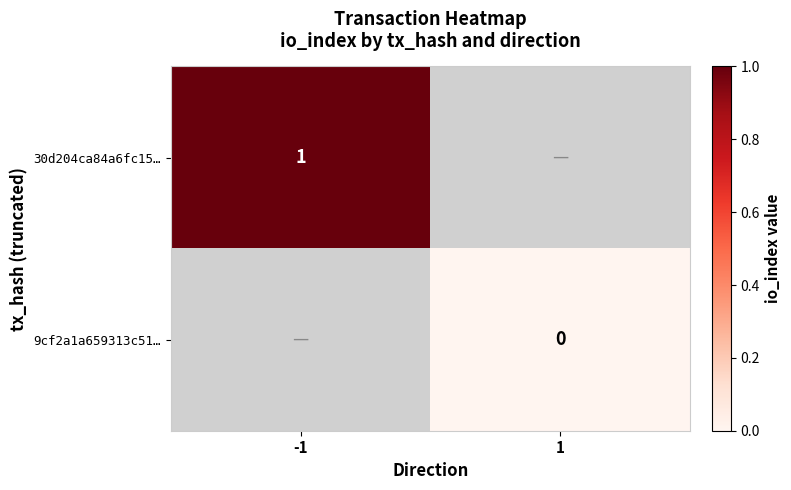

Is the value of 30d204ca84a6fc15… at -1 greater than the value of 9cf2a1a659313c51… at 1?

Yes